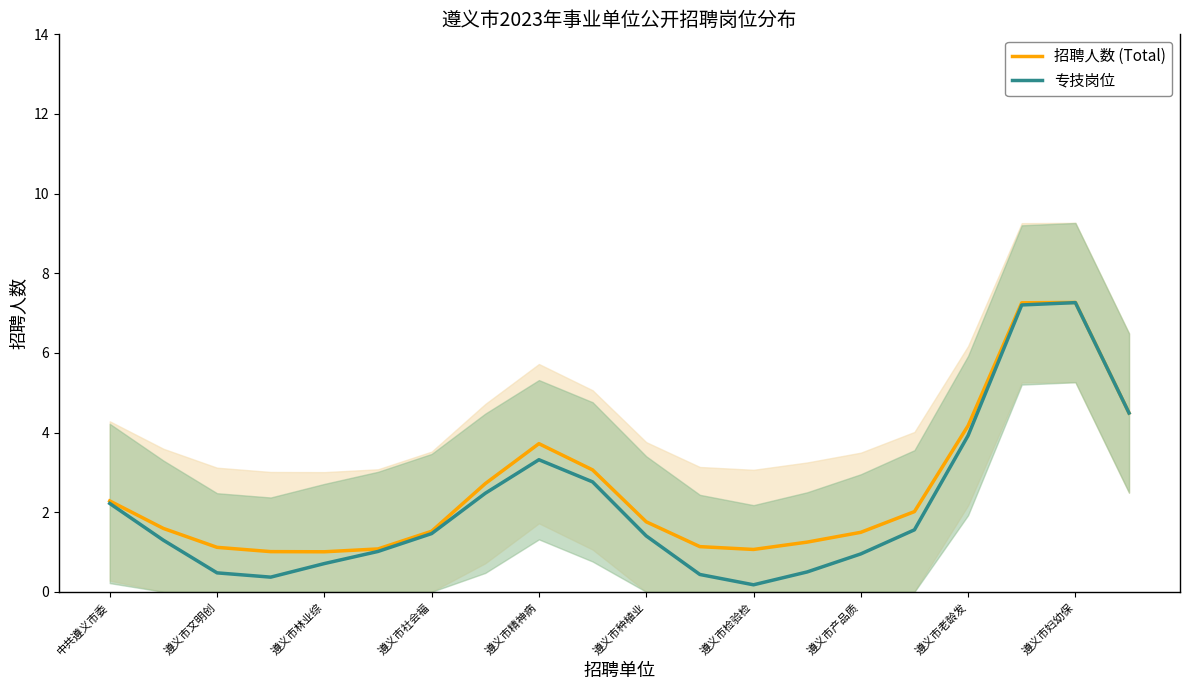

True or false: 专技岗位 and 招聘人数 (Total) intersect in this chart.

False